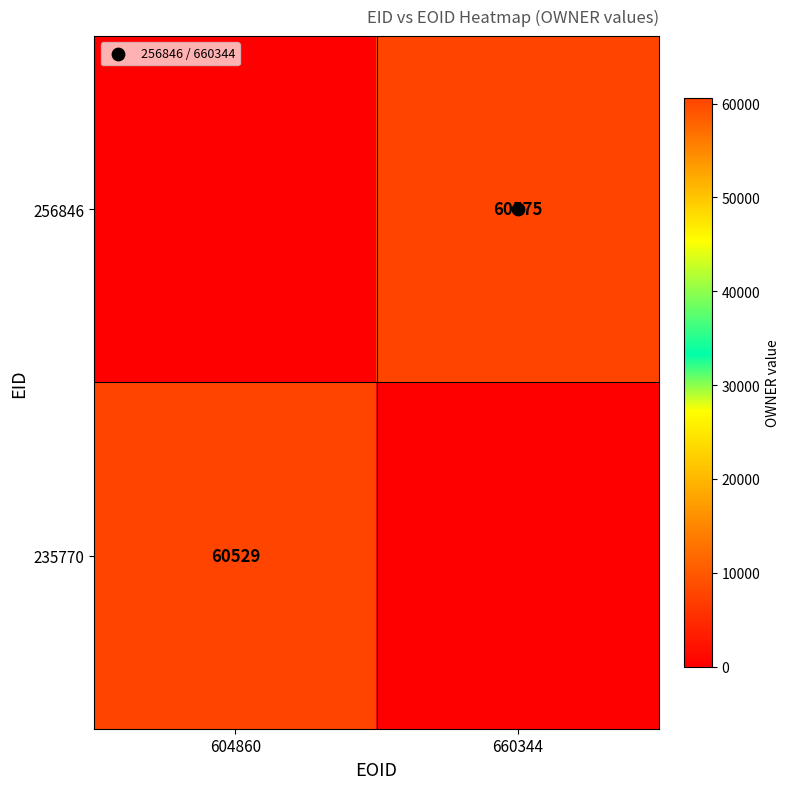

What is the difference between the 235770 values at 660344 and 604860?

60529